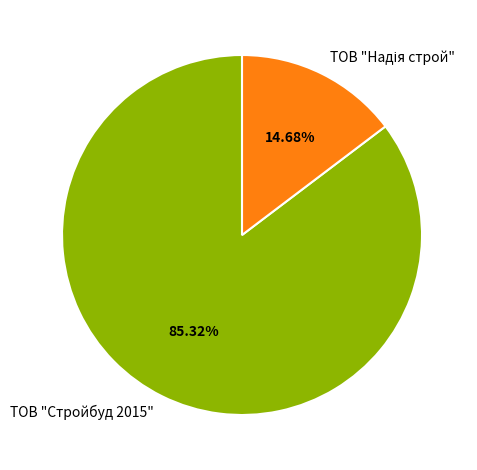

What is the majority slice?

ТОВ "Стройбуд 2015"